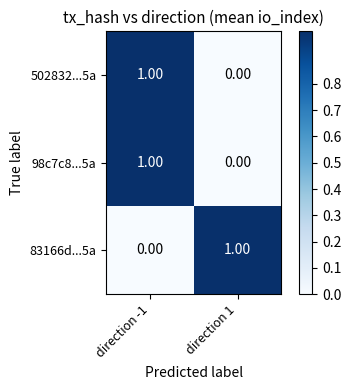

At which category is the sum across all series the highest?

direction -1